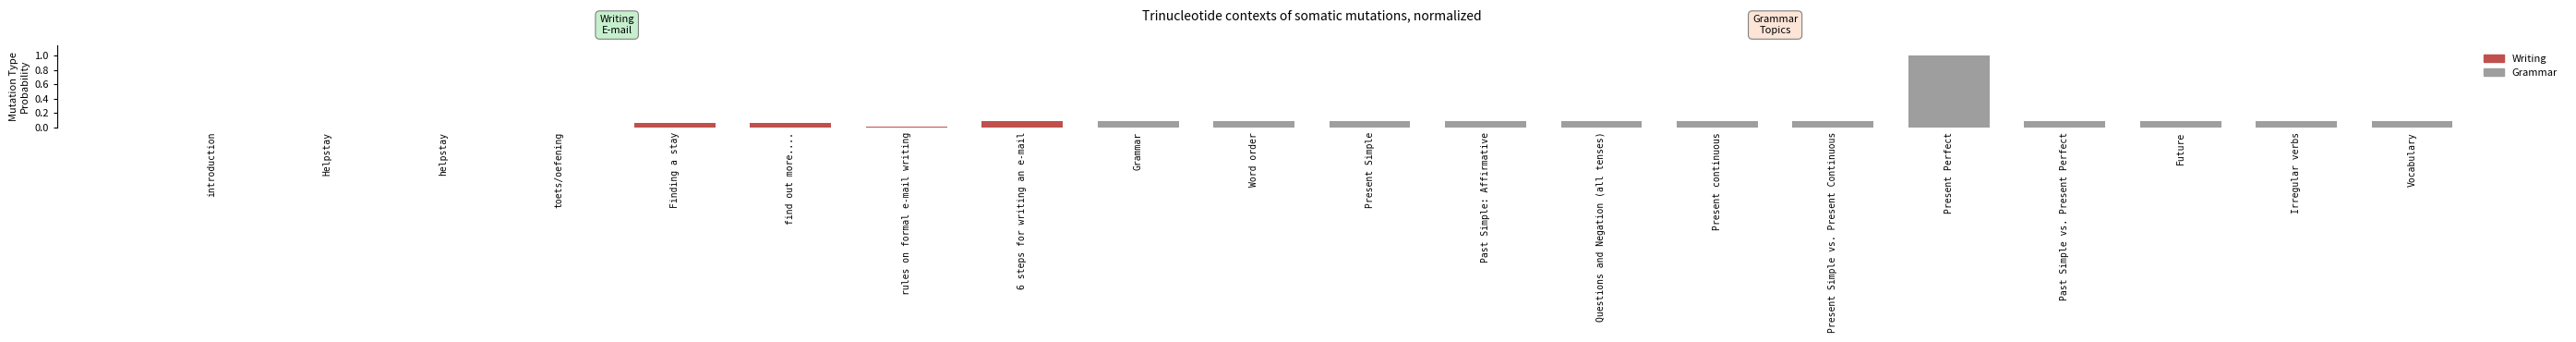

What is the maximum value shown in the chart?

1.0